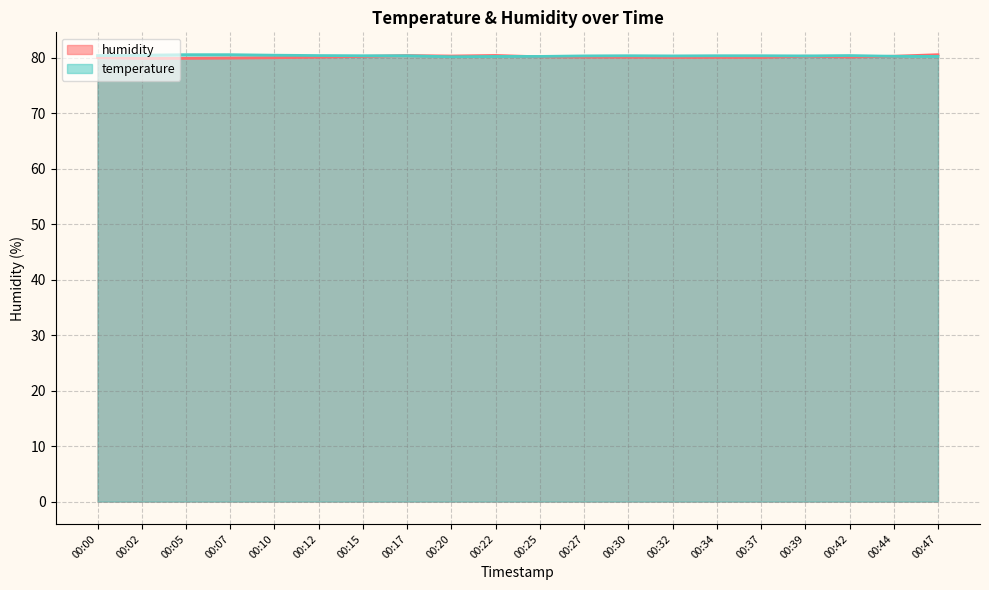

What are all the series names shown in the legend?

temperature, humidity